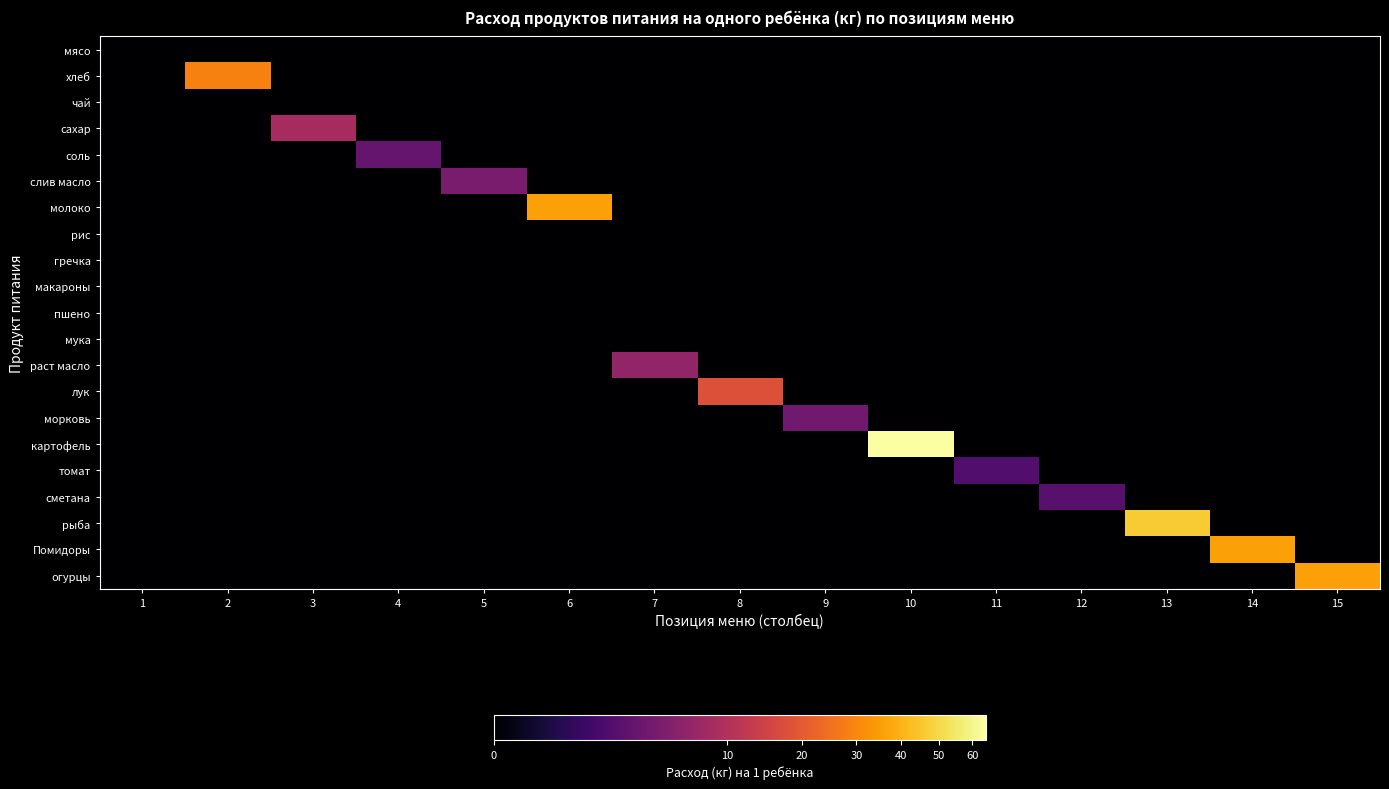

What is the spread (max minus min) of values at 11?

1.8